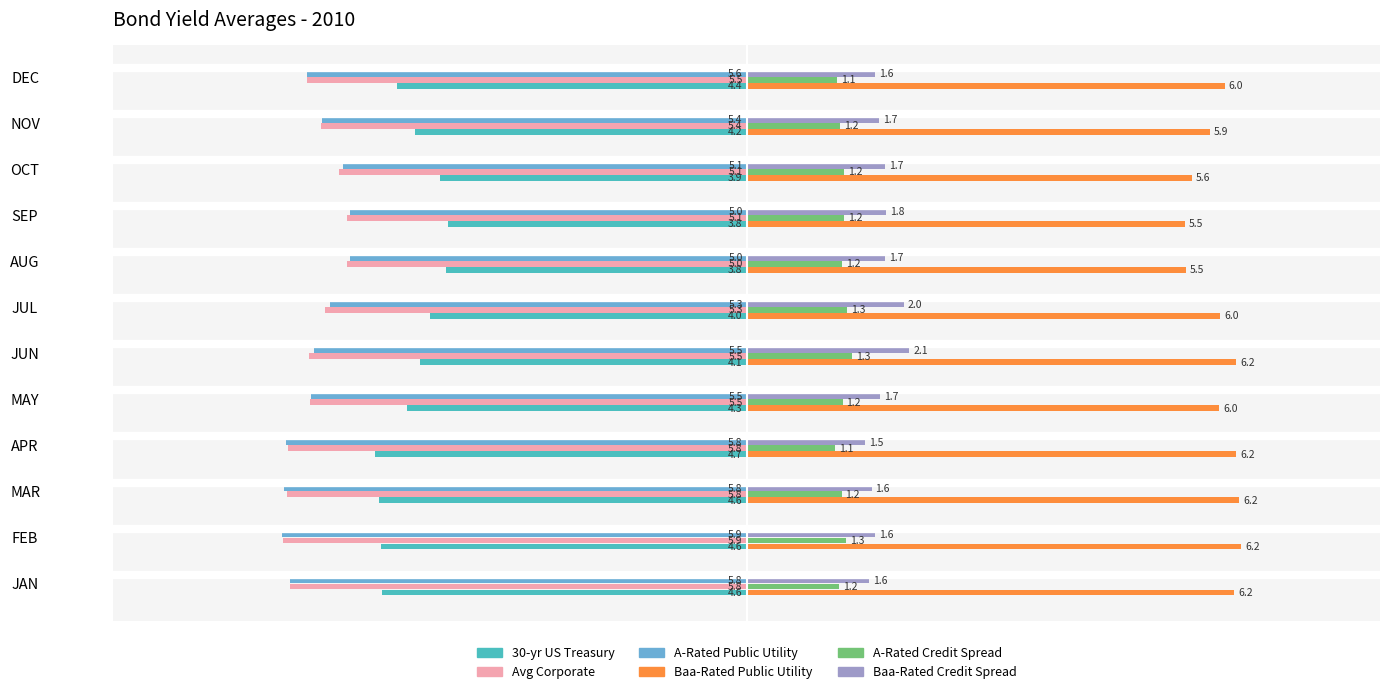

Is it true that 30-yr US Treasury equals -2.1 at NOV?

False